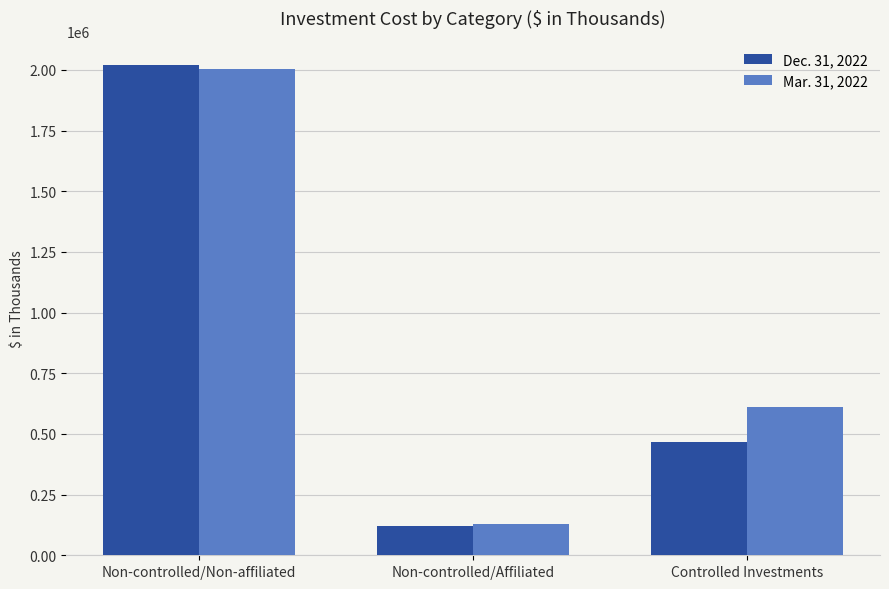

At which category is the sum across all series the highest?

Non-controlled/Non-affiliated